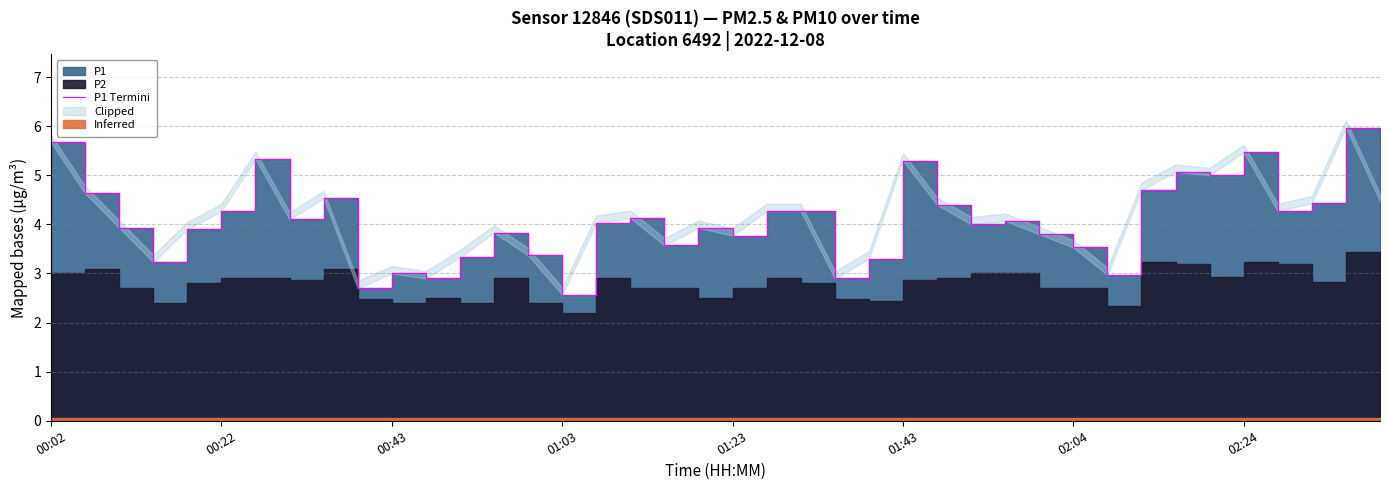

Does the chart have visible grid lines?

Yes